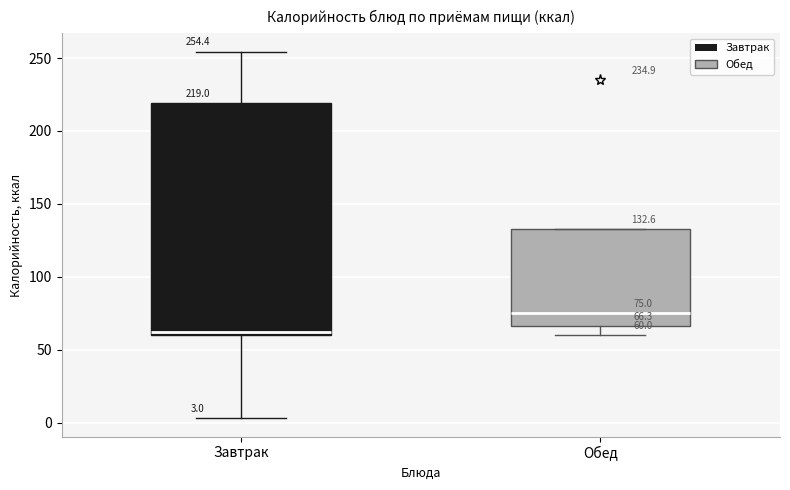

Which box is the tallest, from its lower edge to its upper edge?

Завтрак